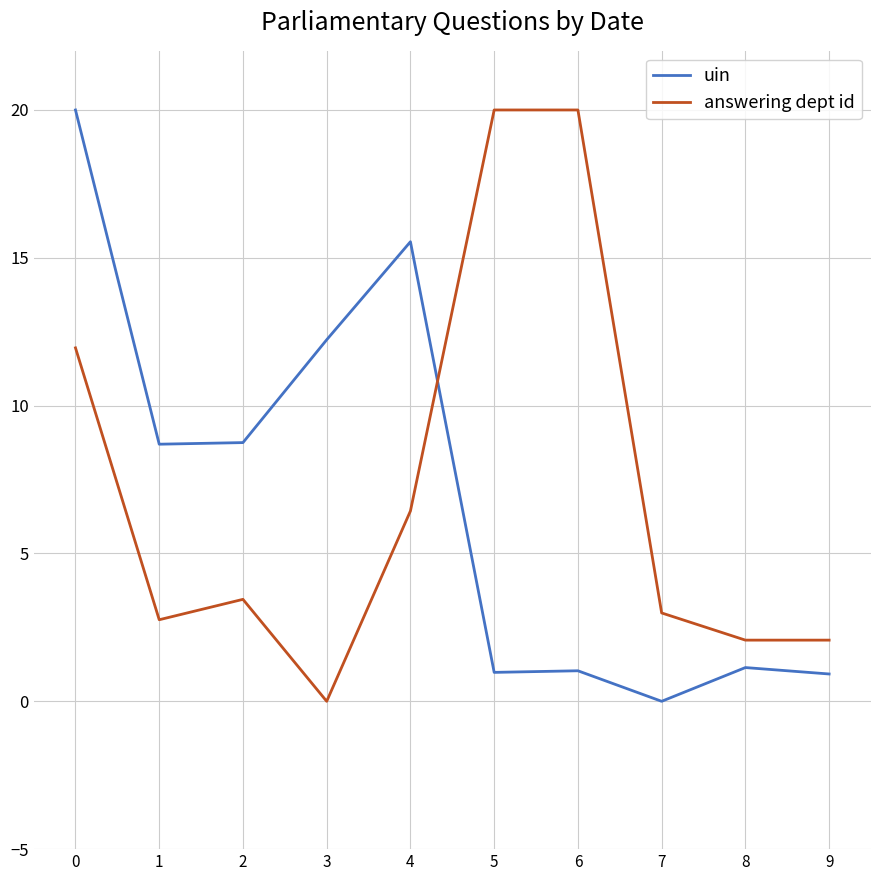

Rank the series at 0 from highest to lowest value.

uin, answering dept id